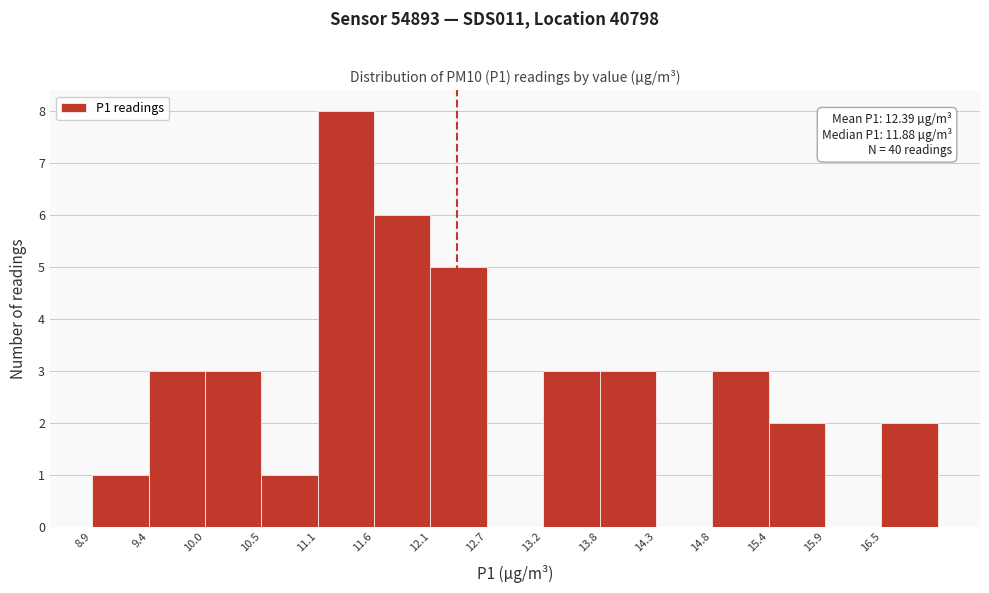

Which range on the x-axis has the tallest bar?

11.06 to 11.60